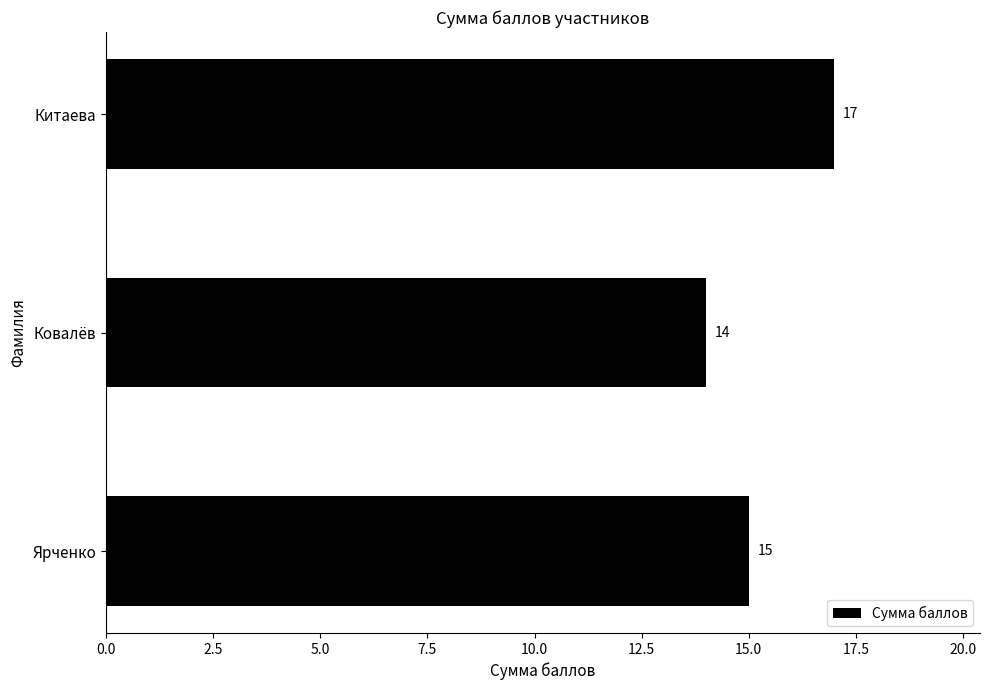

Count the number of categories in the chart.

3